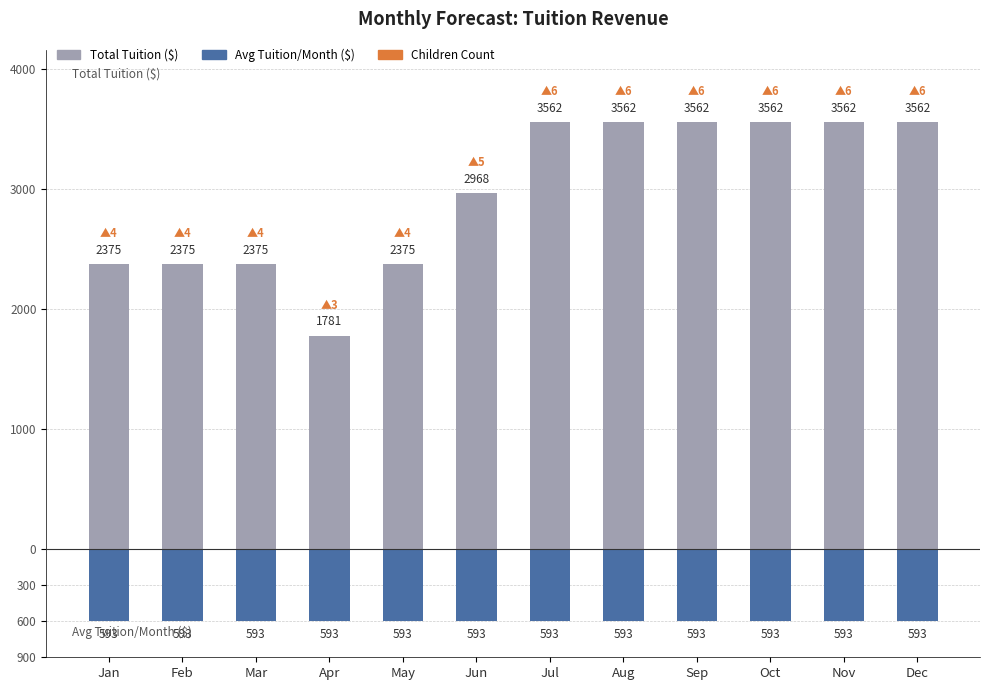

How many data points does each series have?

12